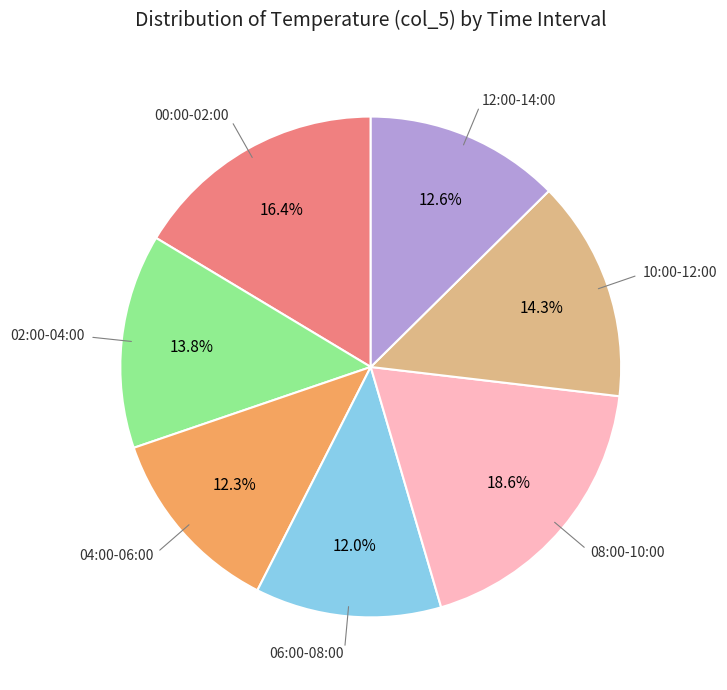

Is there any slice that represents more than half of the pie?

No